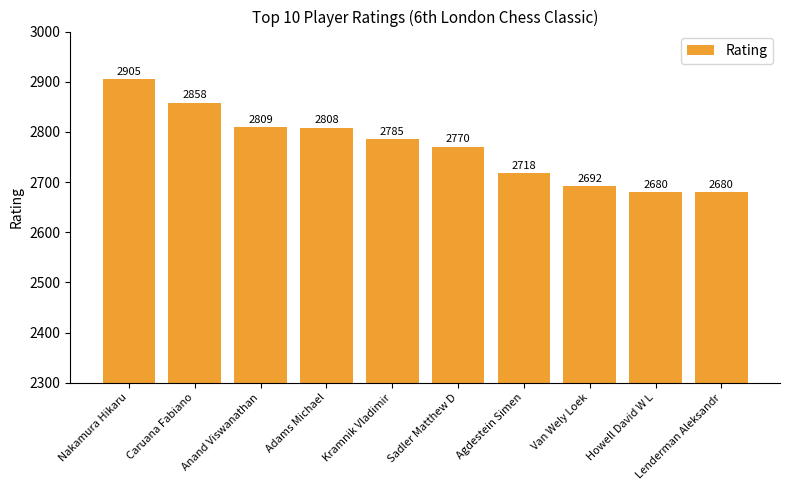

How many bars are there in total?

10